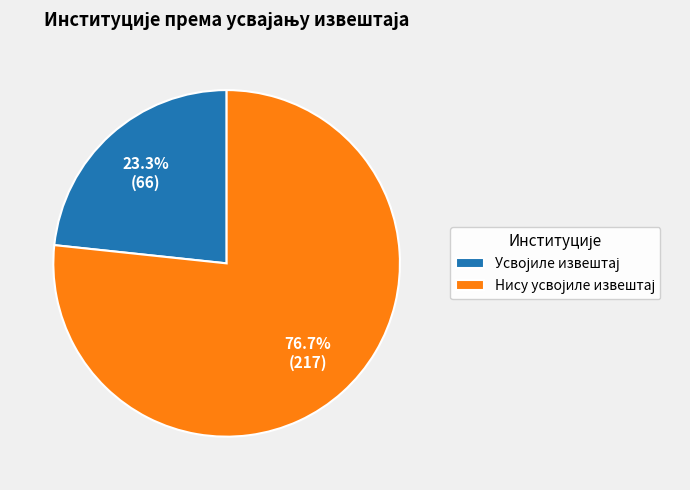

Does any single category account for the majority?

Yes